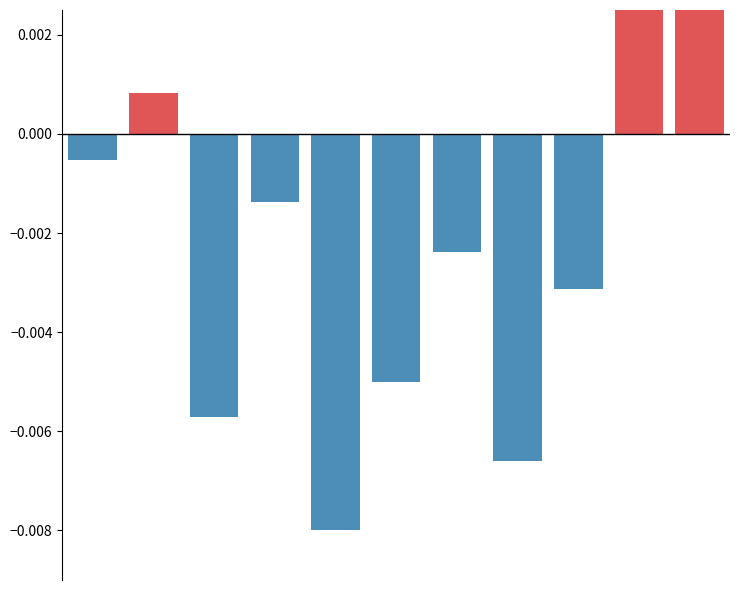

What are all the series names shown in the legend?

Positive, Negative